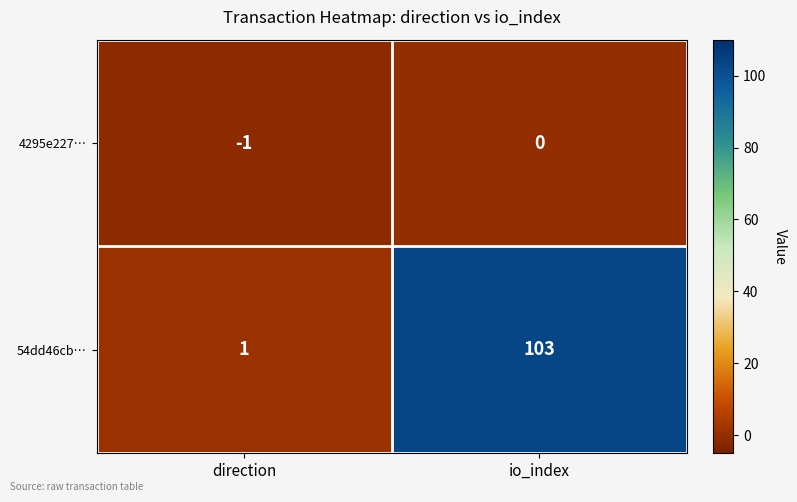

Which series changed the most between direction and io_index?

54dd46cb…